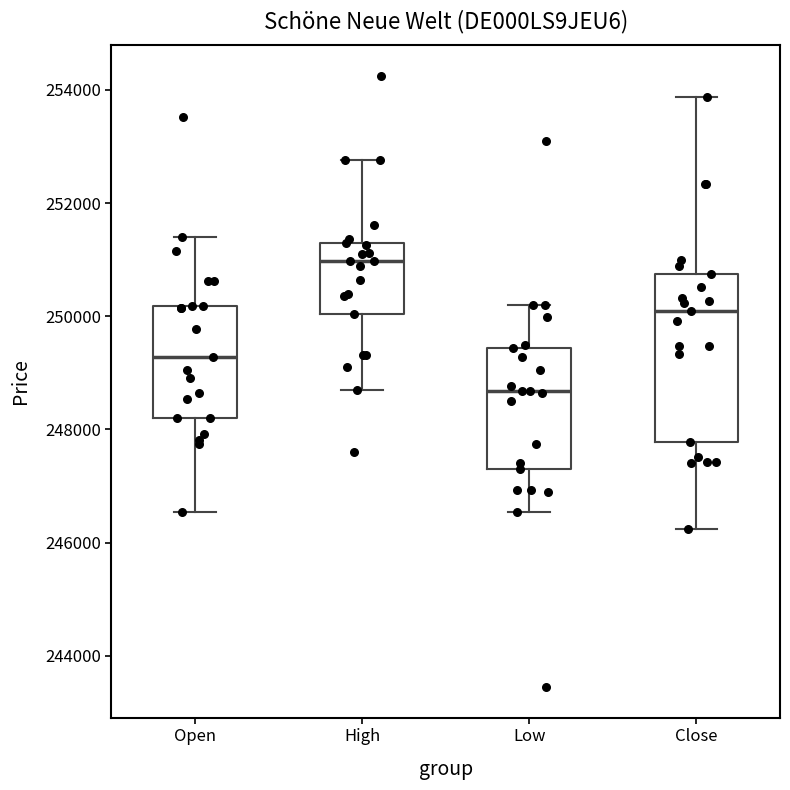

Reading left to right, transcribe this box plot: for each box, give where its median line is, the range the box spans, and where its two whiskers end, as read against the y-axis. The values are not printed on the chart, so give them approximately, as read against the axis.

Open: median 249200, box 248200 to 250200, whiskers 246600 to 251400
High: median 251000, box 250000 to 251400, whiskers 248600 to 252800
Low: median 248600, box 247400 to 249400, whiskers 246600 to 250200
Close: median 250200, box 247800 to 250800, whiskers 246200 to 253800